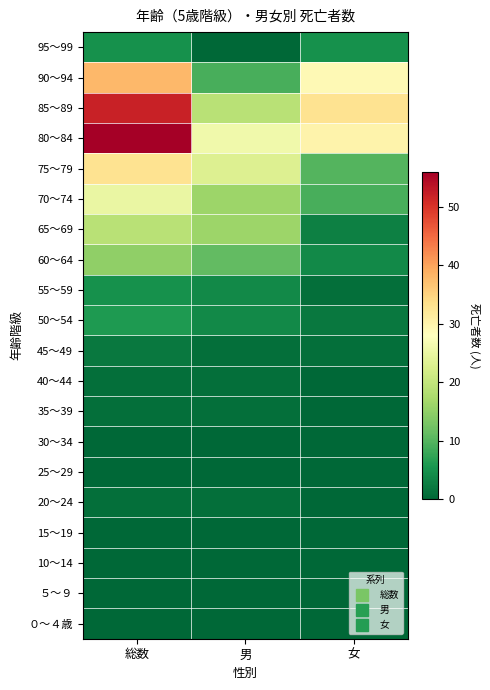

At how many categories does at least one series exceed 49?

1